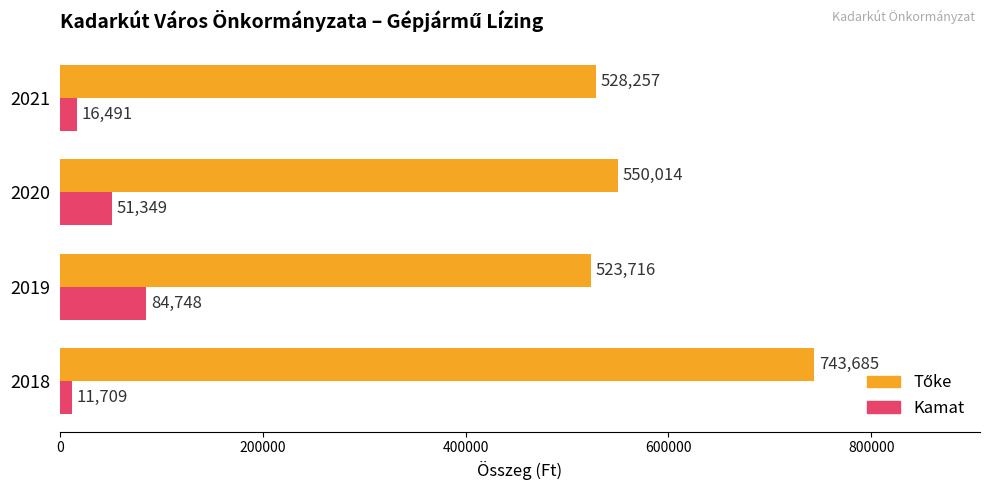

At how many categories does at least one series exceed 348467?

4